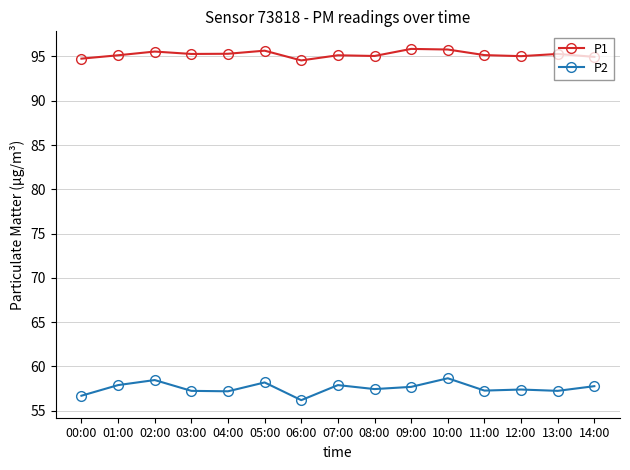

What is the total value across all series at 13:00?

152.5